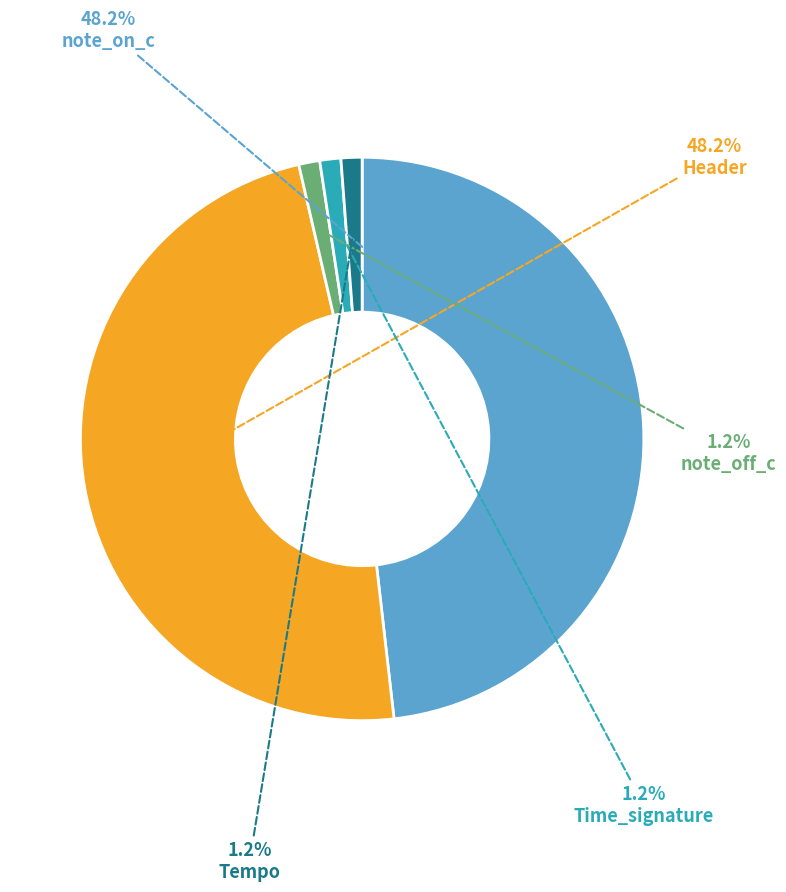

How much of the chart is everything except note_on_c?

51.8%